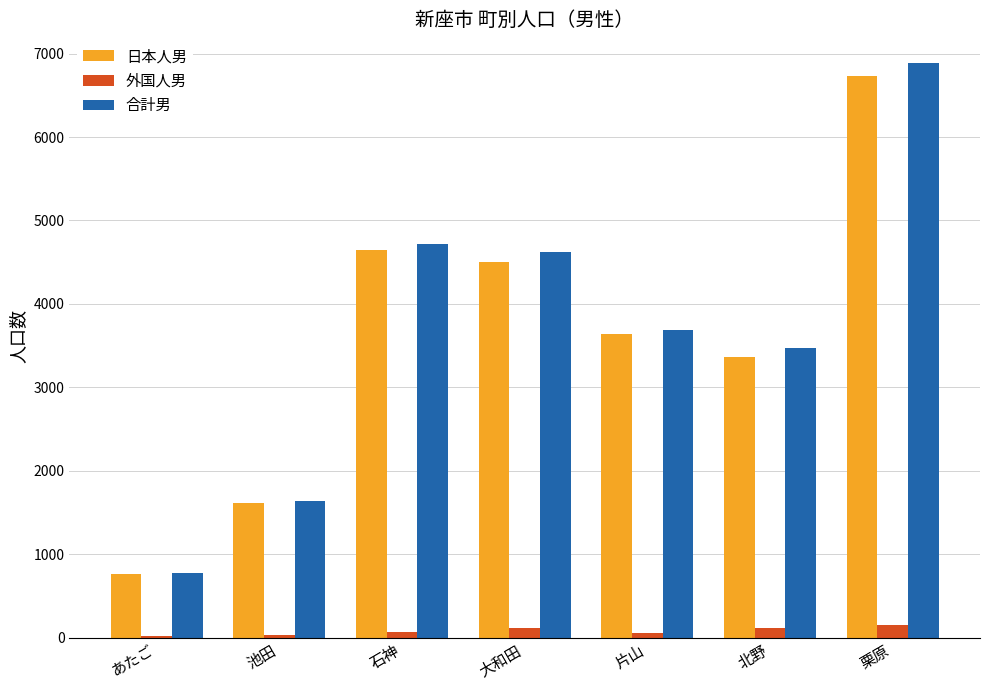

What is the sum of the 合計男 values at 北野 and 池田?

5112